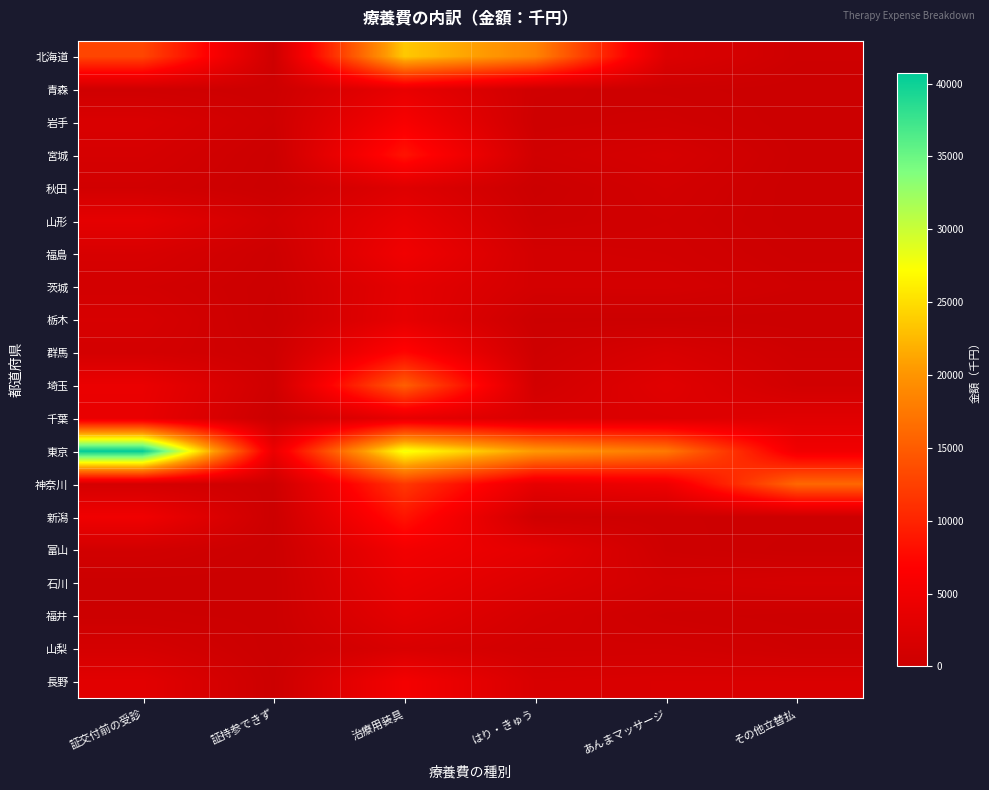

At 証交付前の受診, list the series in order from largest to smallest.

東京, 北海道, 新潟, 埼玉, 千葉, 山形, 長野, 岩手, 福島, 栃木, 宮城, 山梨, 神奈川, 群馬, 茨城, 富山, 秋田, 青森, 福井, 石川